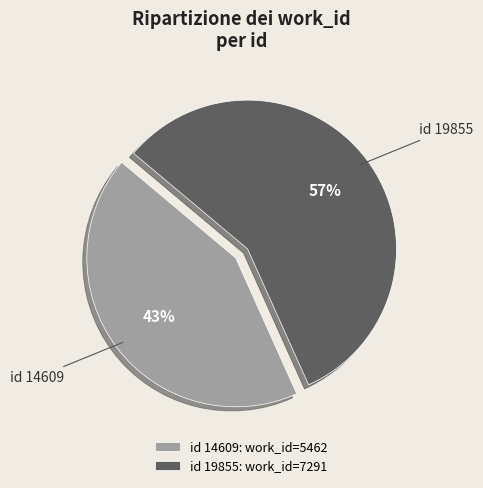

How many slices are in this pie chart?

2